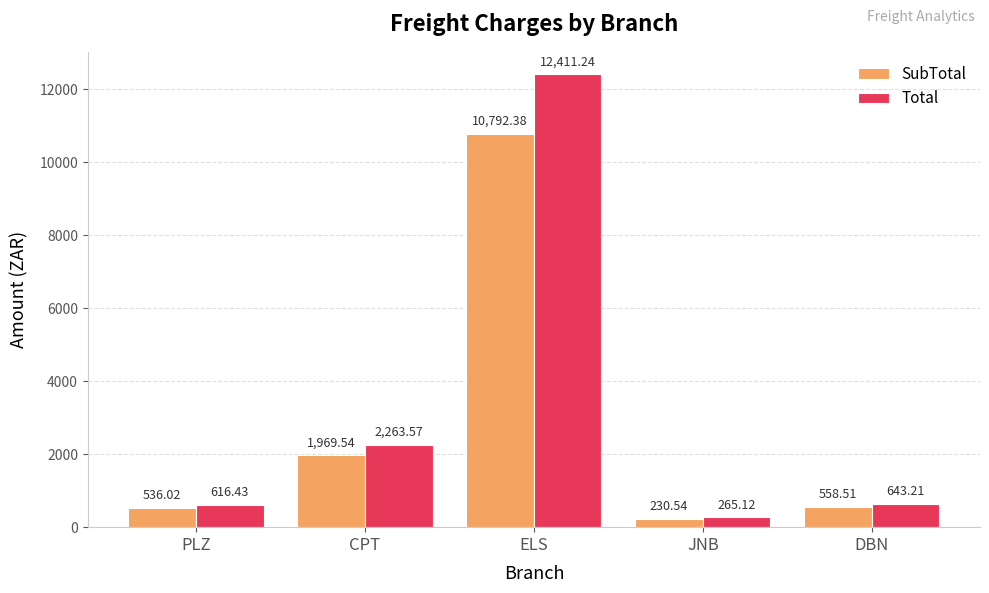

Reading left to right, what are all the values shown in this chart?

SubTotal: 536.0	1969.5	10792.4	230.5	558.5
Total: 616.4	2263.6	12411.2	265.1	643.2